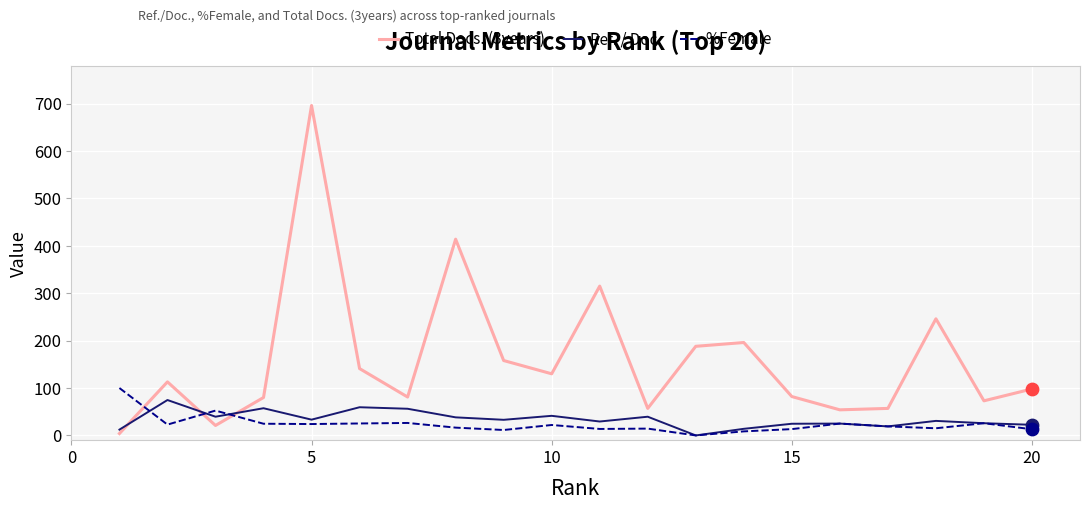

Which series has the largest total across all categories?

Total Docs. (3years)